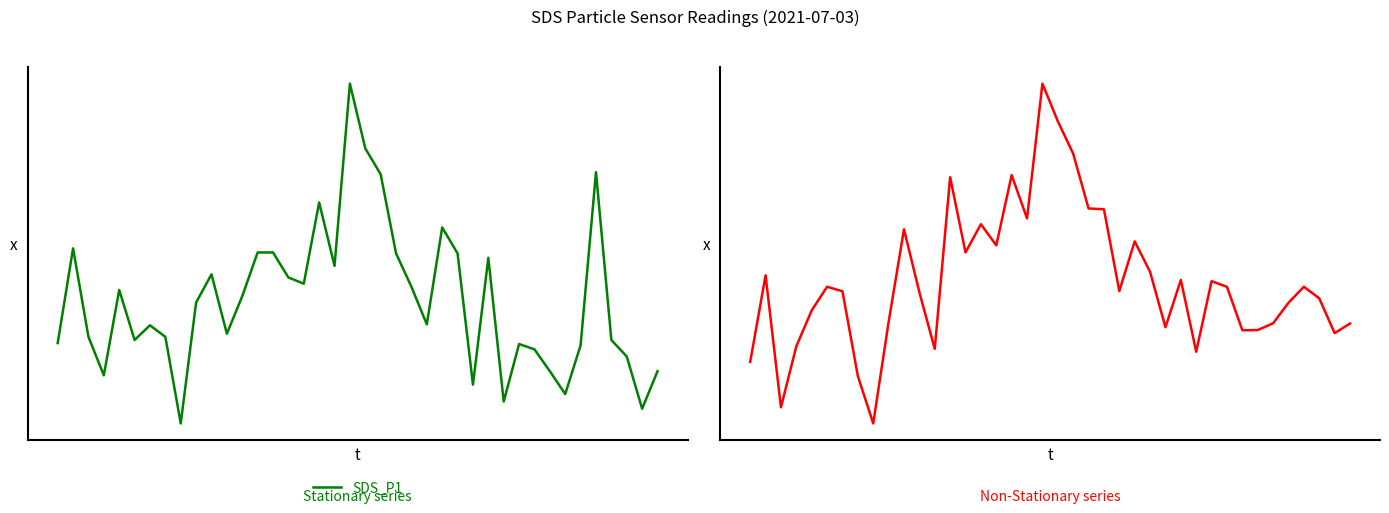

True or false: SDS_P2 and SDS_P1 cross at least once.

False